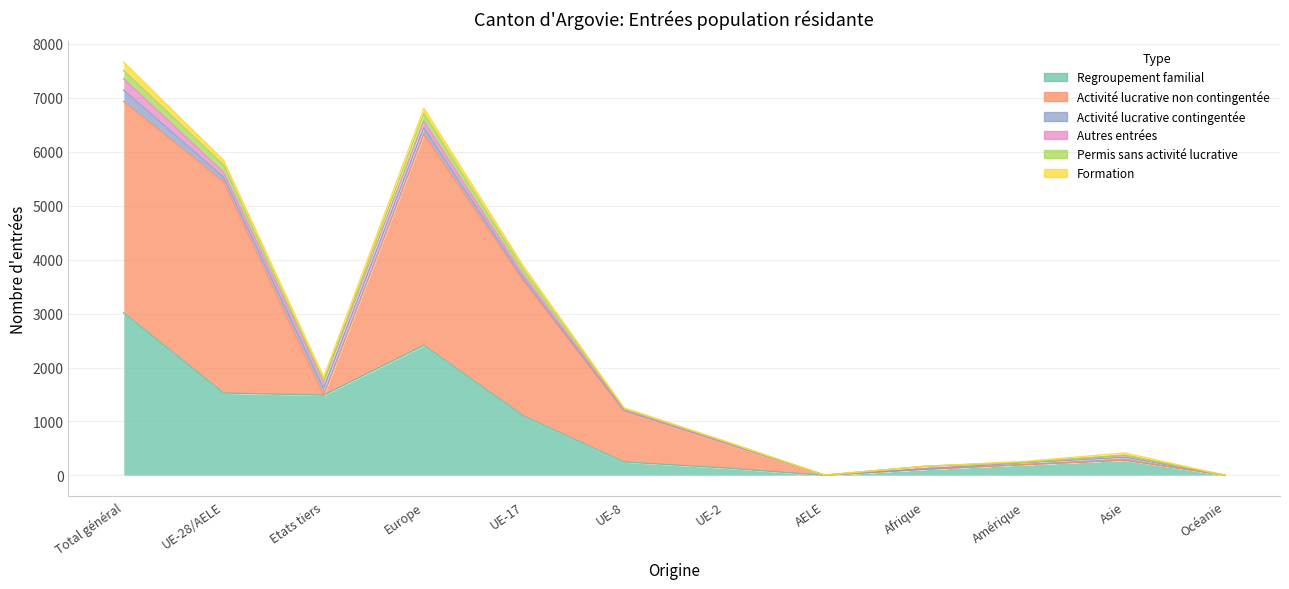

Rank the categories by Regroupement familial value from highest to lowest.

Total général, Europe, UE-28/AELE, Etats tiers, UE-17, Asie, UE-8, Amérique, UE-2, Afrique, Océanie, AELE